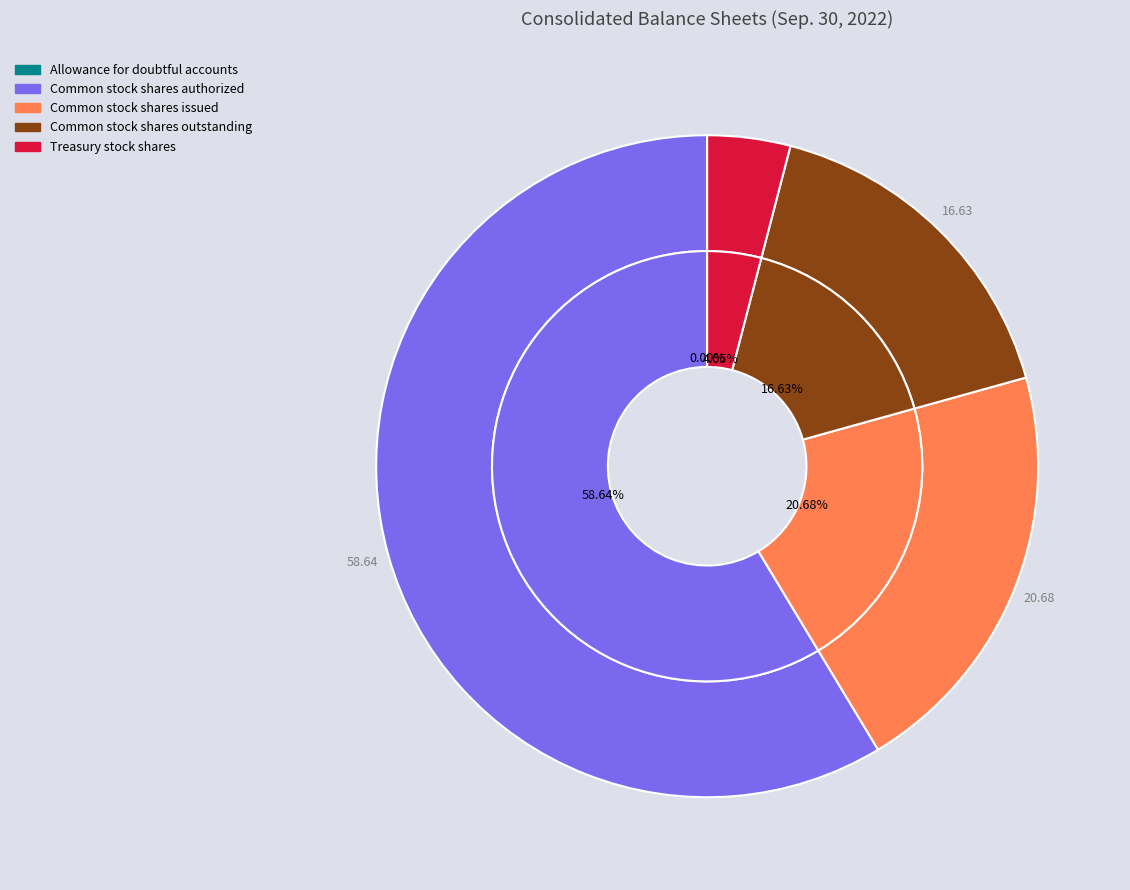

Combined, what portion of the pie is Allowance for doubtful accounts and Treasury stock shares?

4.1%